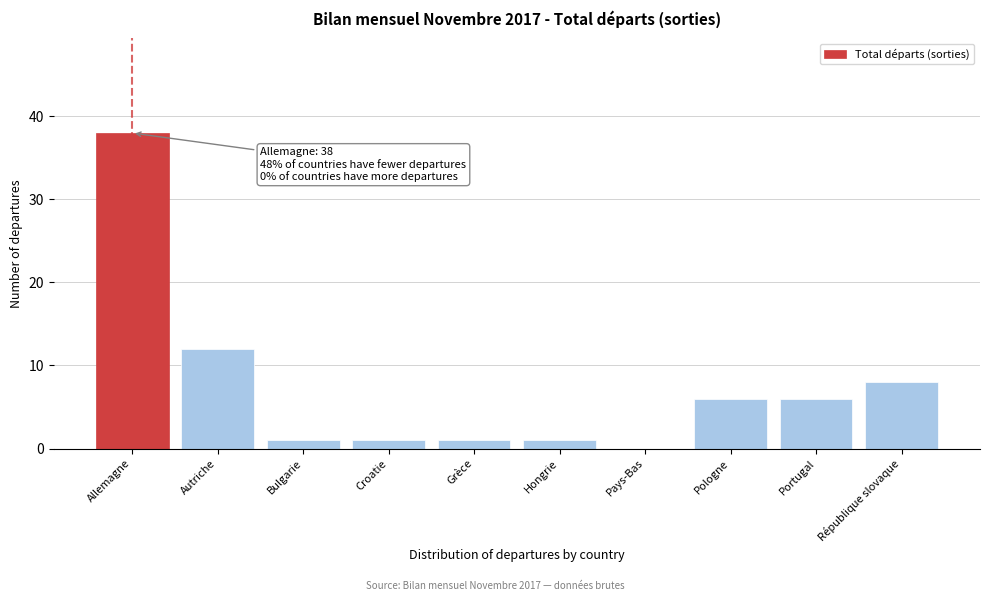

Reading left to right, what are all the values shown in this chart?

Allemagne=38	Autriche=12	Bulgarie=1	Croatie=1	Grèce=1	Hongrie=1	Pays-Bas=0	Pologne=6	Portugal=6	République slovaque=8